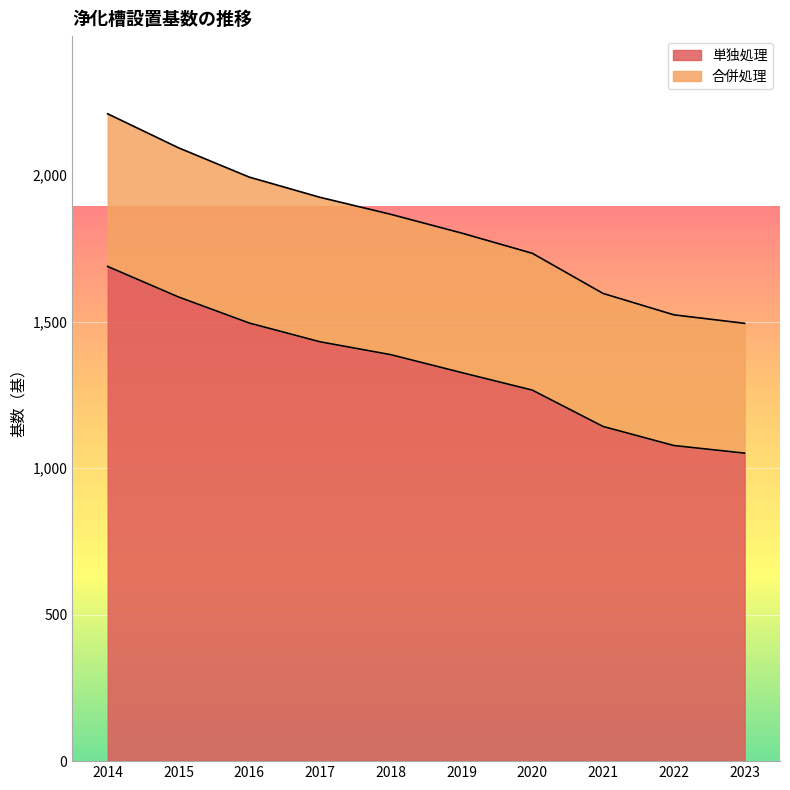

What is the difference between the maximum and minimum values in the 単独処理 series?

637